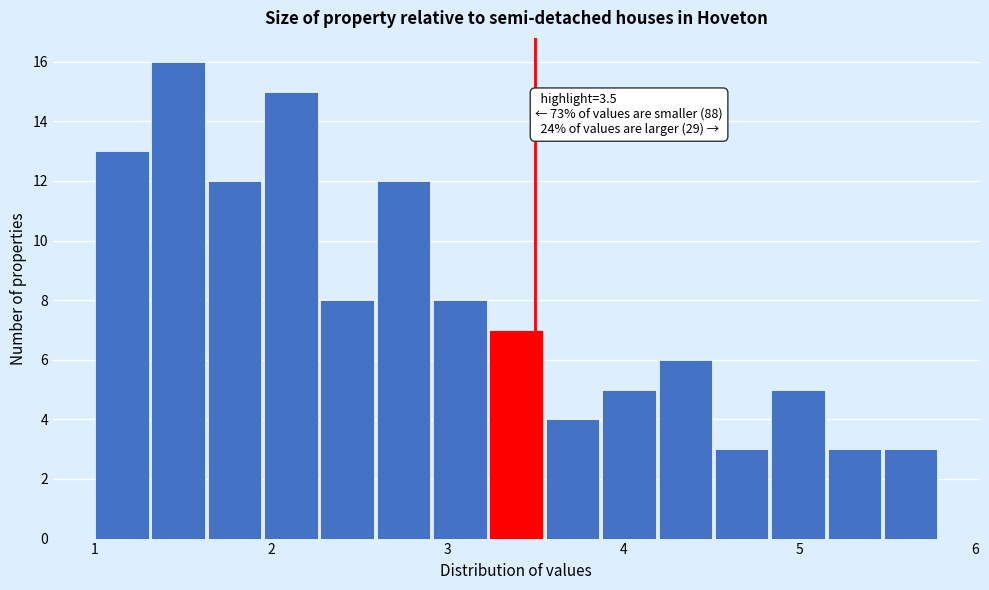

Around what value on the x-axis is the tallest bar? Give the approximate position of its centre, as read against the axis.

1.5